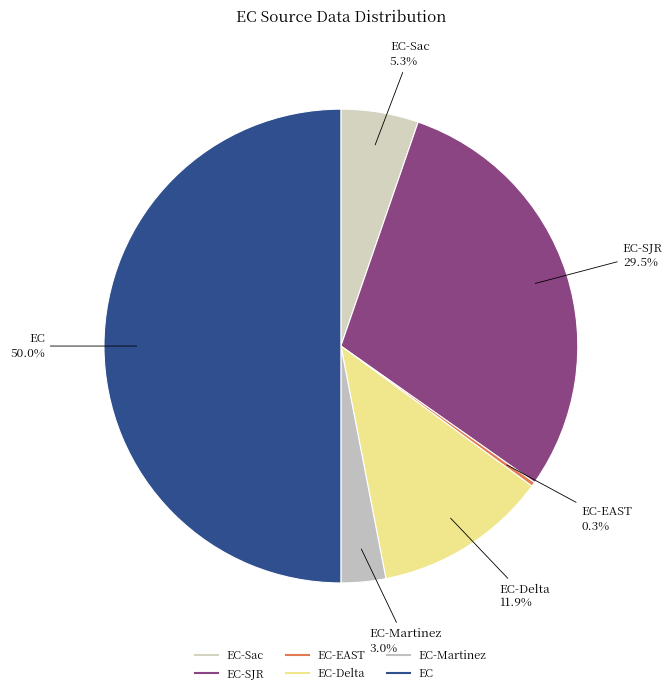

Count the number of slices in the pie.

6